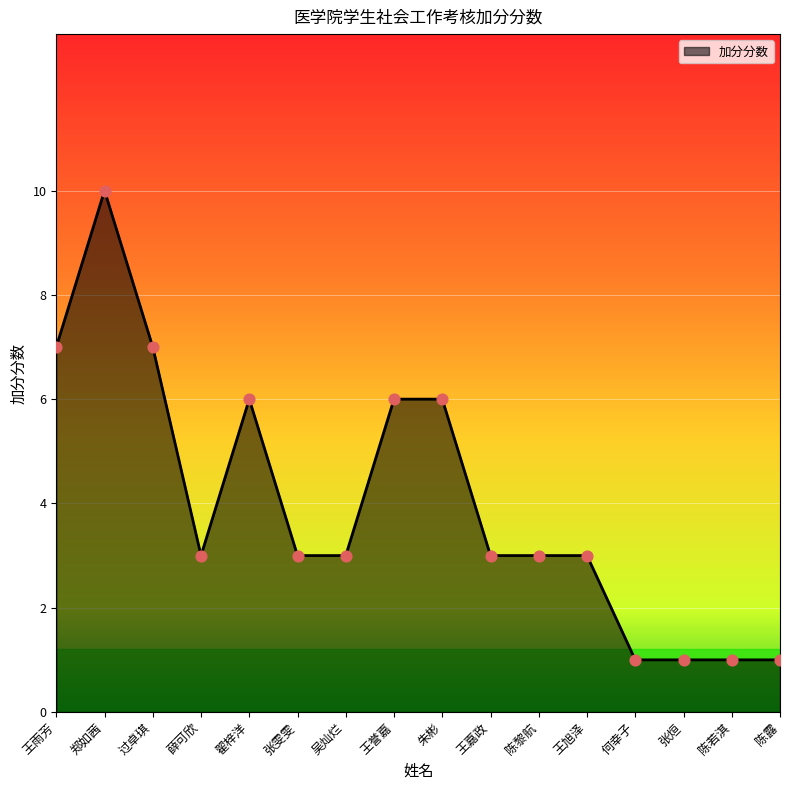

Approximately how many times larger is the value at 陈若淇 compared to 何幸子?

1.0